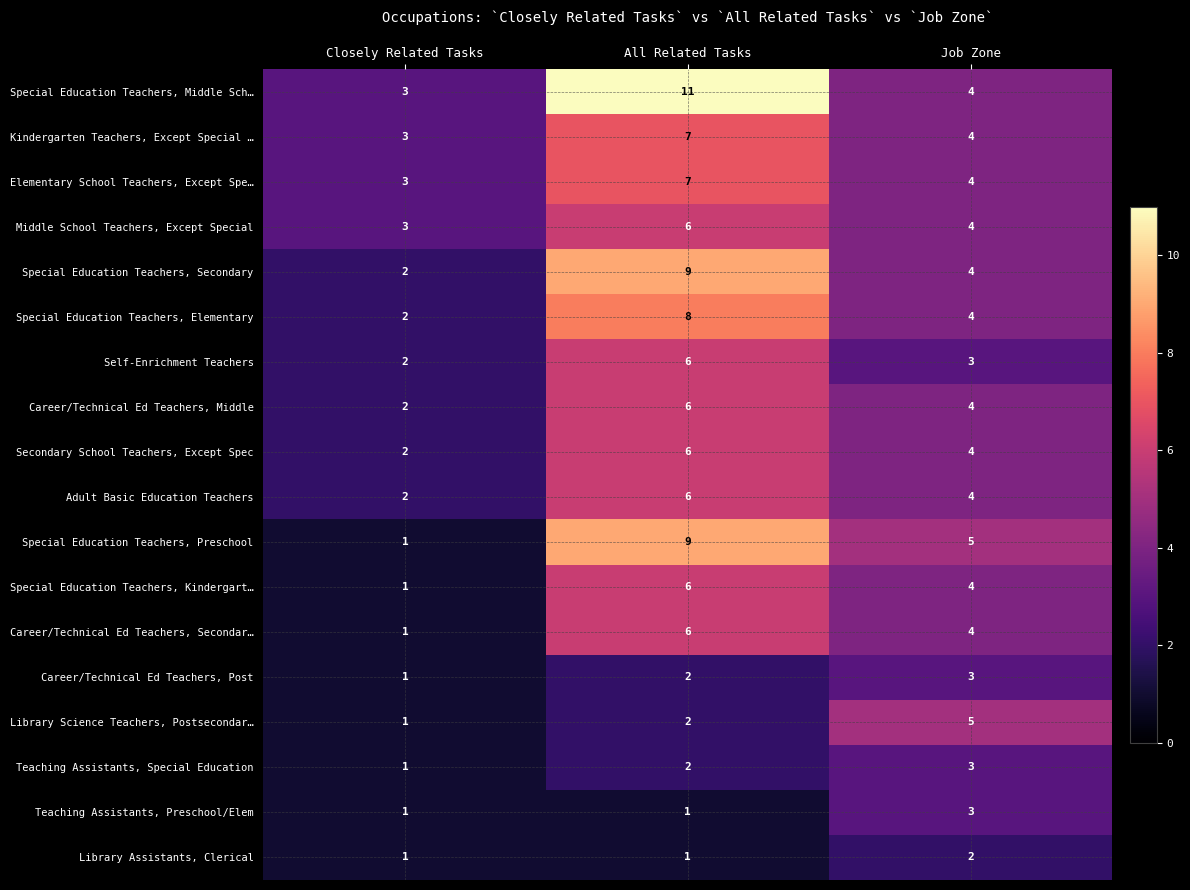

What is the difference between the highest and lowest values at Job Zone?

3